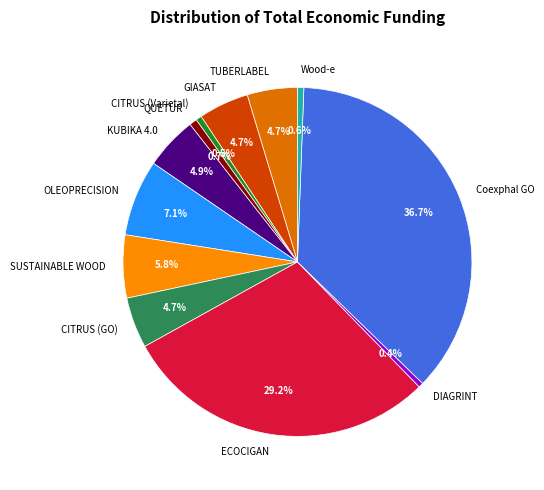

To the nearest percent, what percentage of the pie is Coexphal GO?

37%